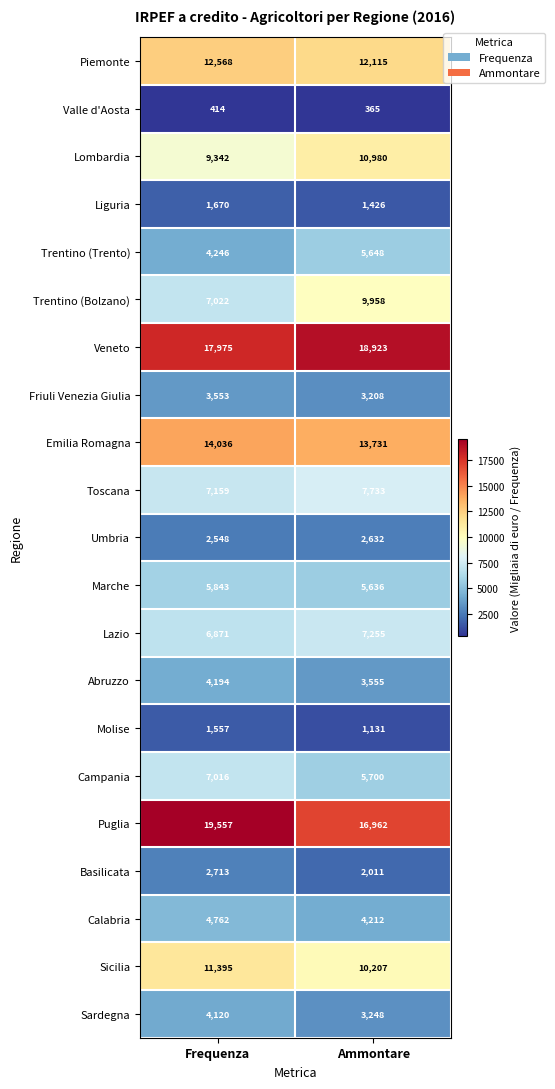

Rank the categories by Trentino (Trento) value from highest to lowest.

Ammontare, Frequenza